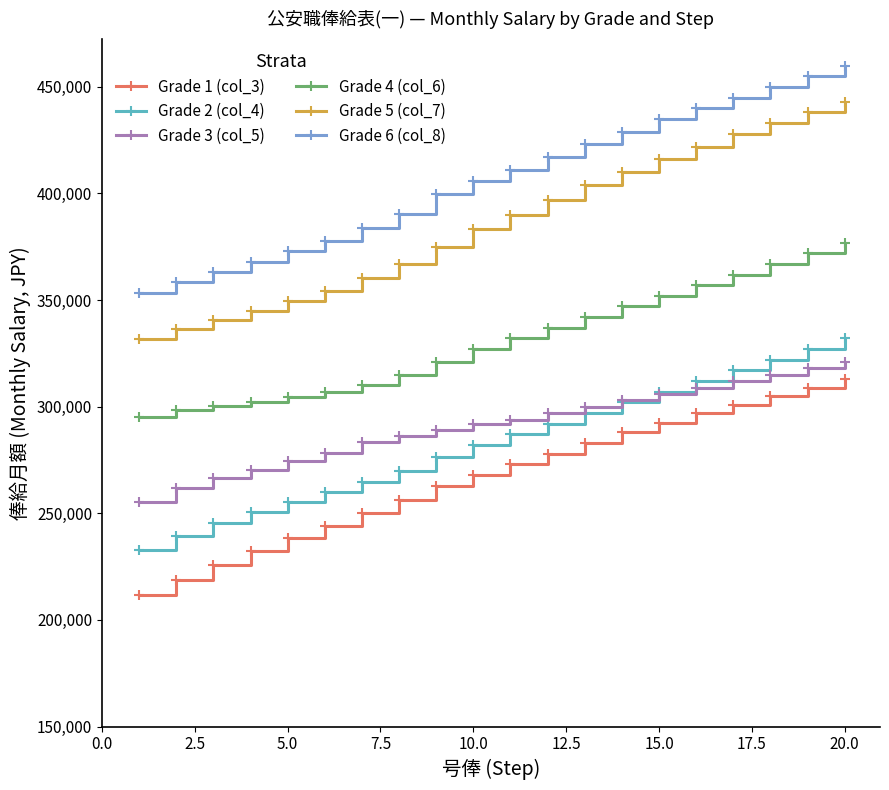

True or false: Grade 3 (col_5) and Grade 1 (col_3) intersect in this chart.

False